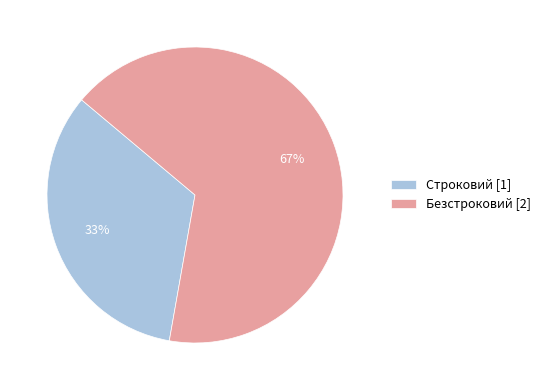

Rank the categories by value from highest to lowest.

Безстроковий, Строковий